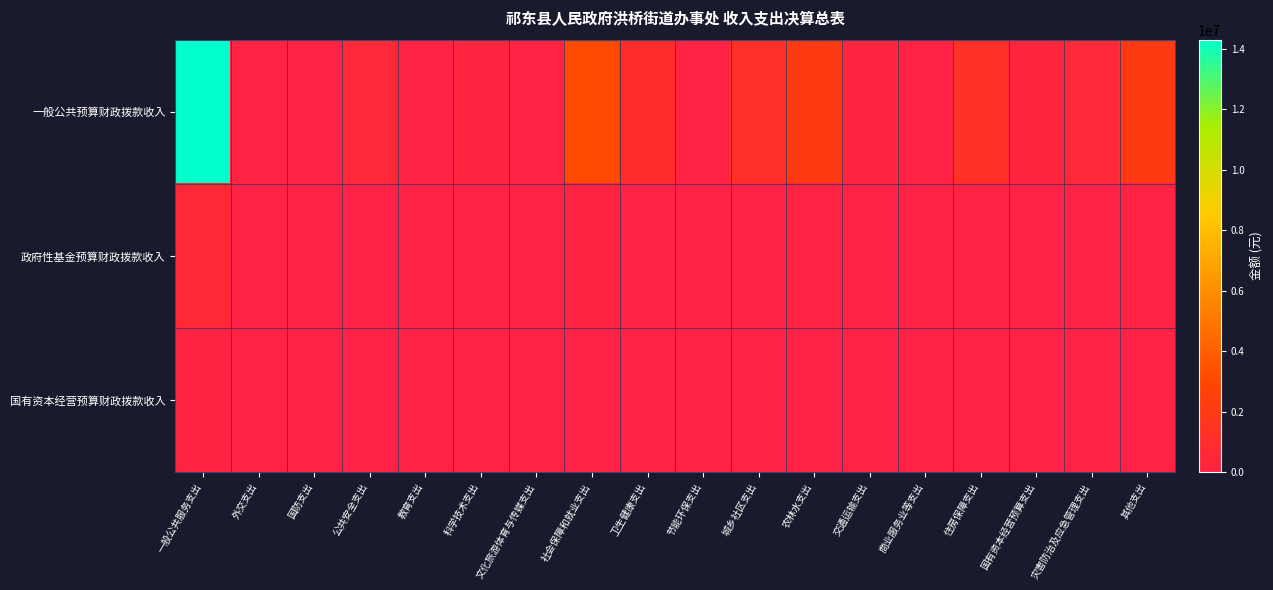

List the series in order of their peak value, highest first.

一般公共预算财政拨款收入, 政府性基金预算财政拨款收入, 国有资本经营预算财政拨款收入